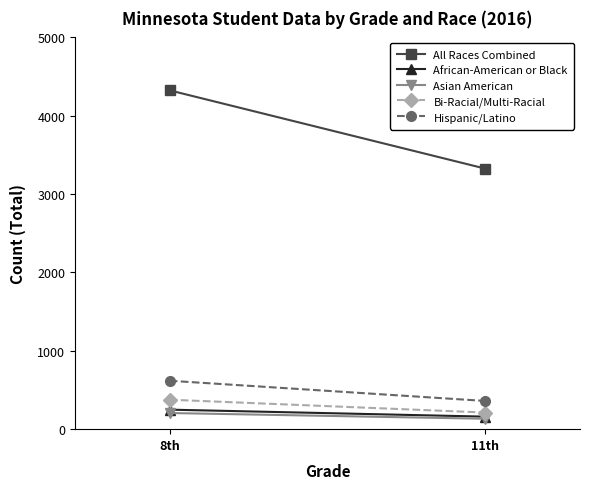

At how many categories does at least one series exceed 3857?

1